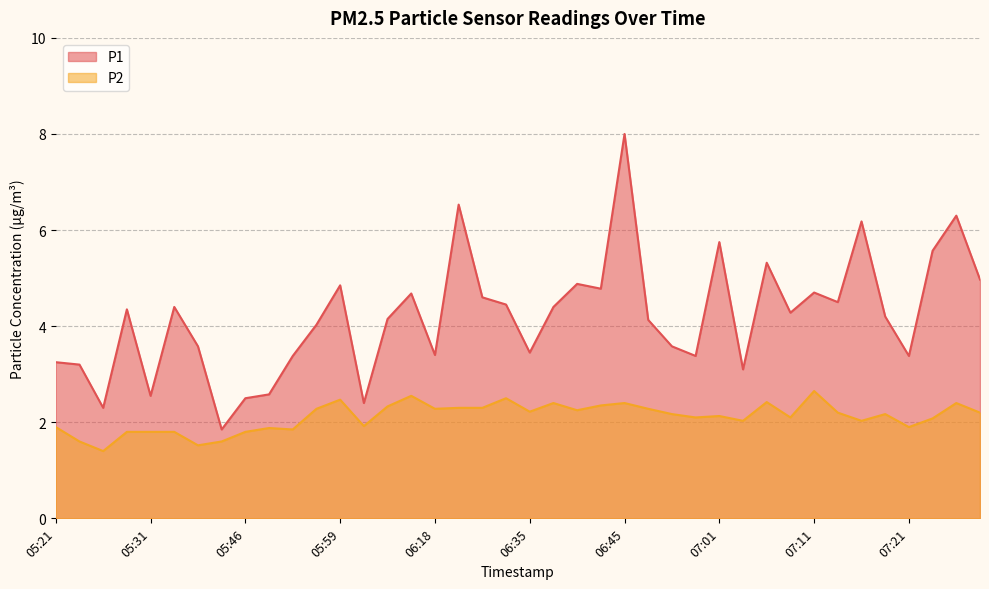

At how many categories does at least one series exceed 7?

1